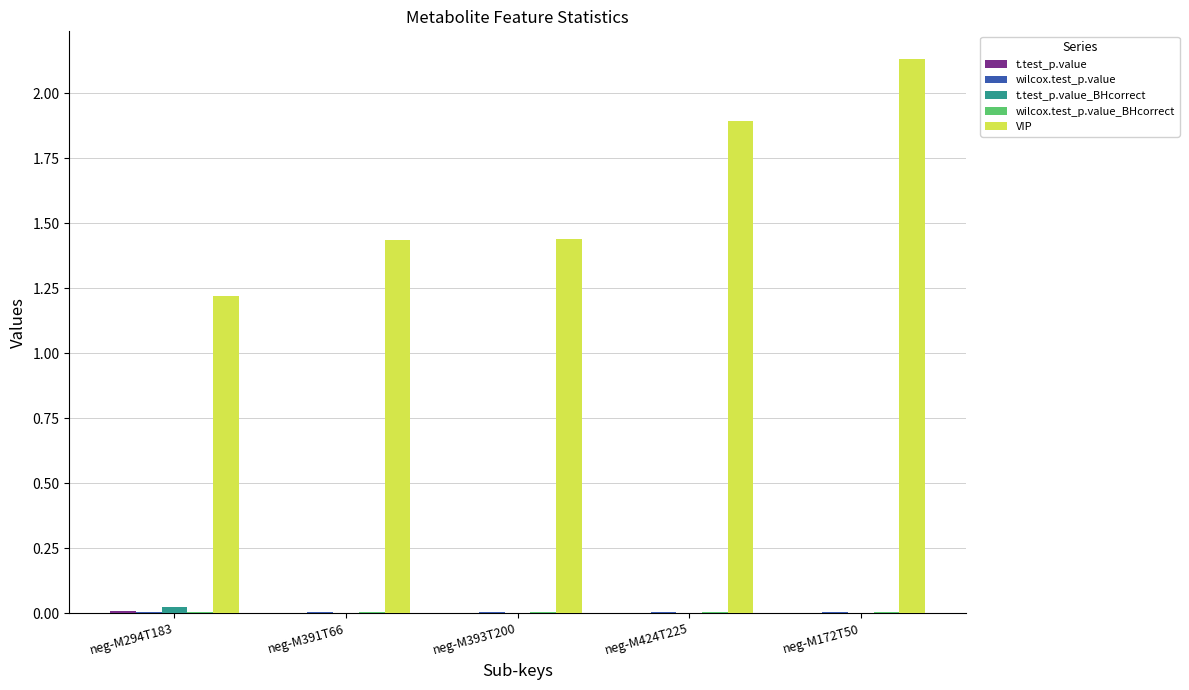

The value of VIP at neg-M424T225 is 1.9. True or false?

True